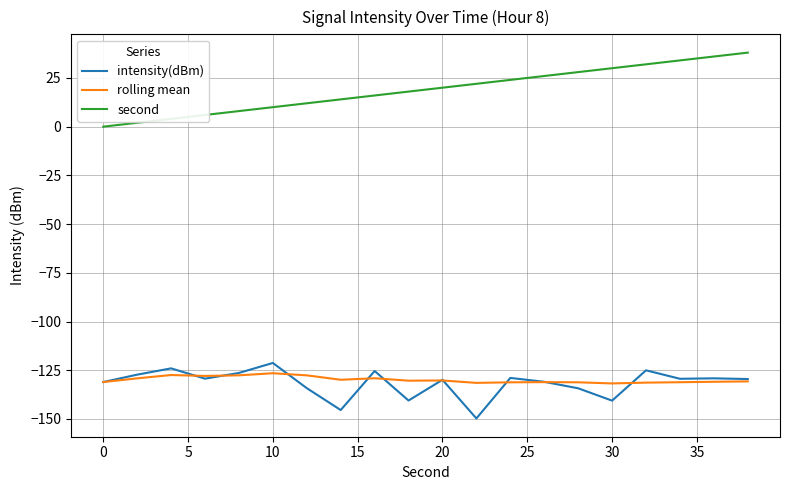

Count the number of data series in this chart.

3